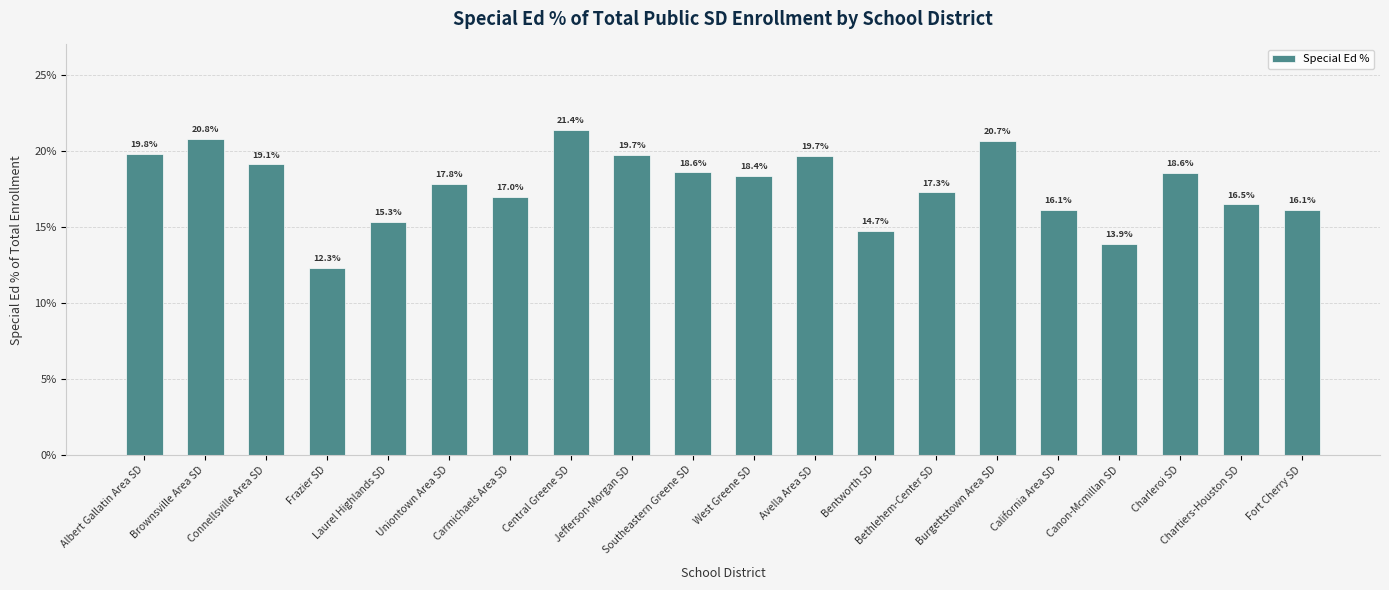

The value at Bethlehem-Center SD is 17.3. True or false?

True